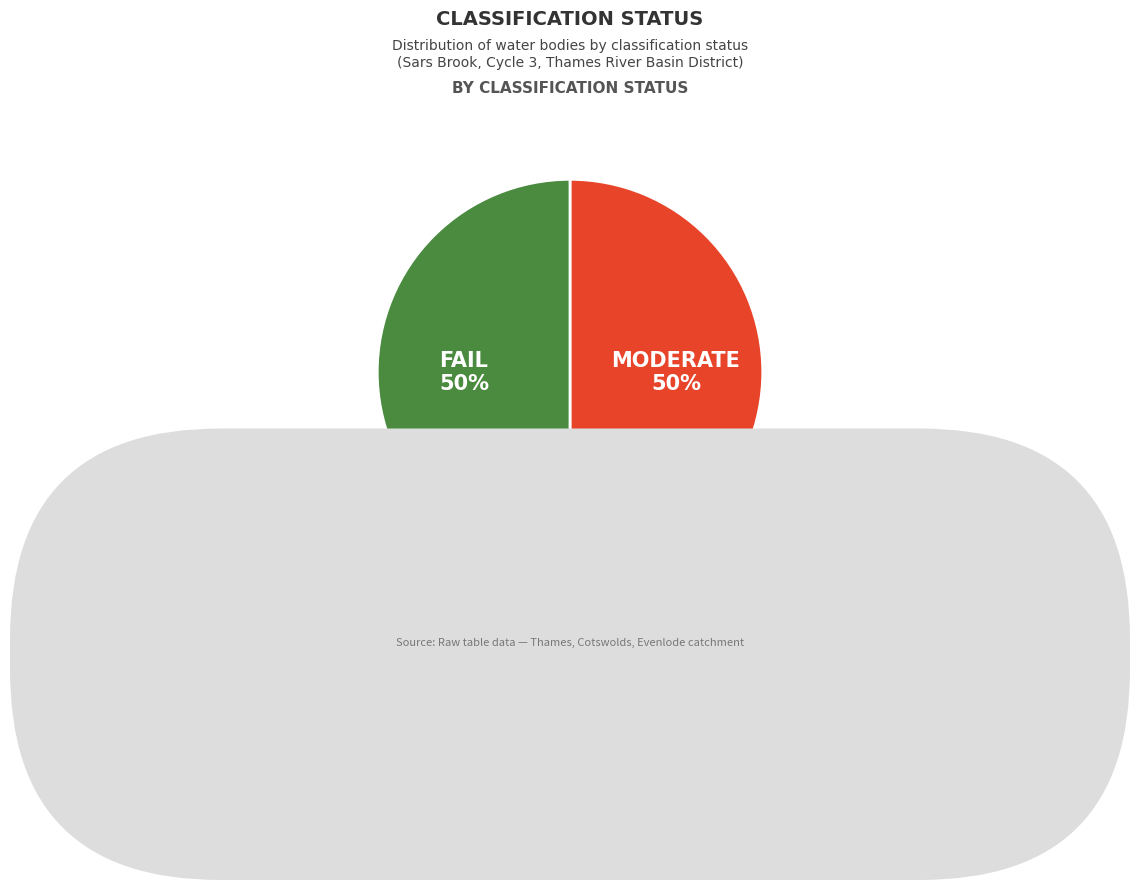

To the nearest percent, what is the average slice percentage?

50%